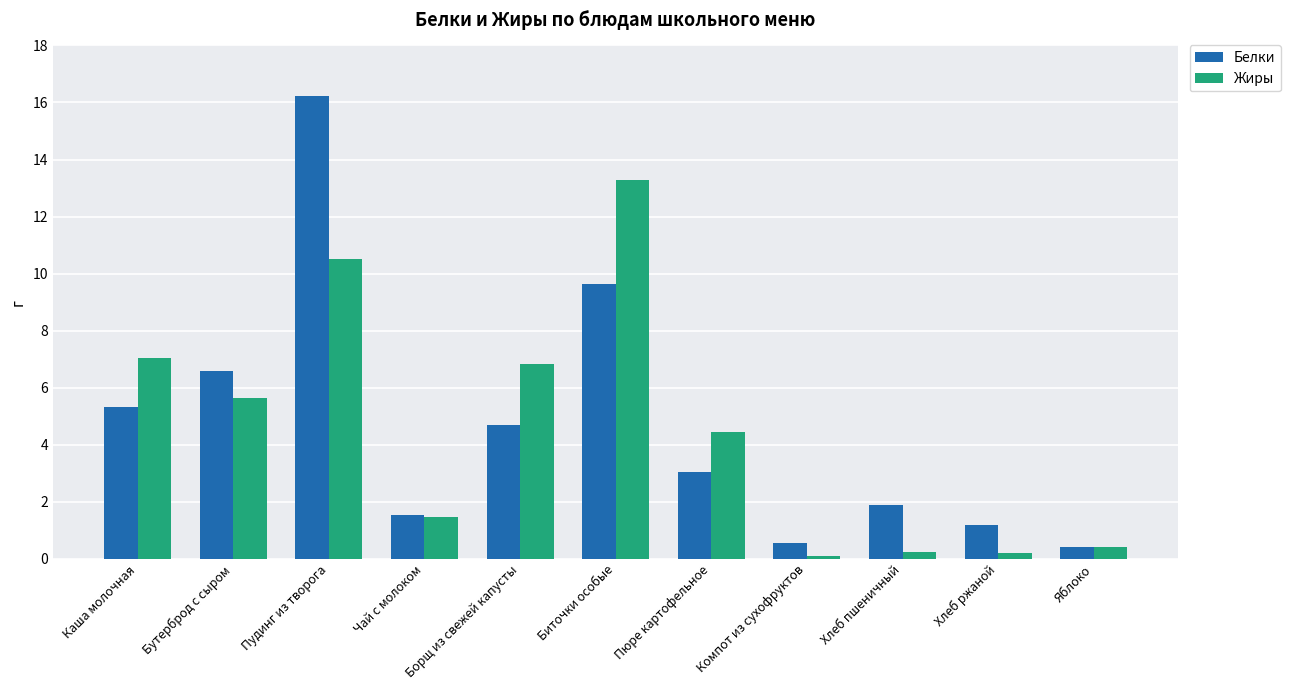

What is the approximate value of Белки at Компот из сухофруктов?

0.6